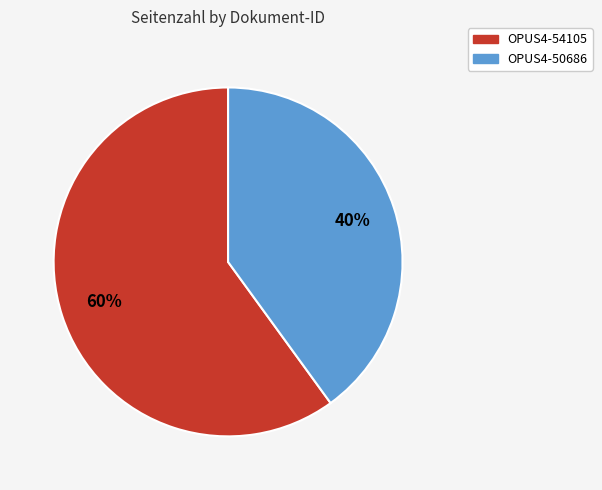

Approximately how many times larger is the value at OPUS4-50686 compared to OPUS4-54105?

0.7